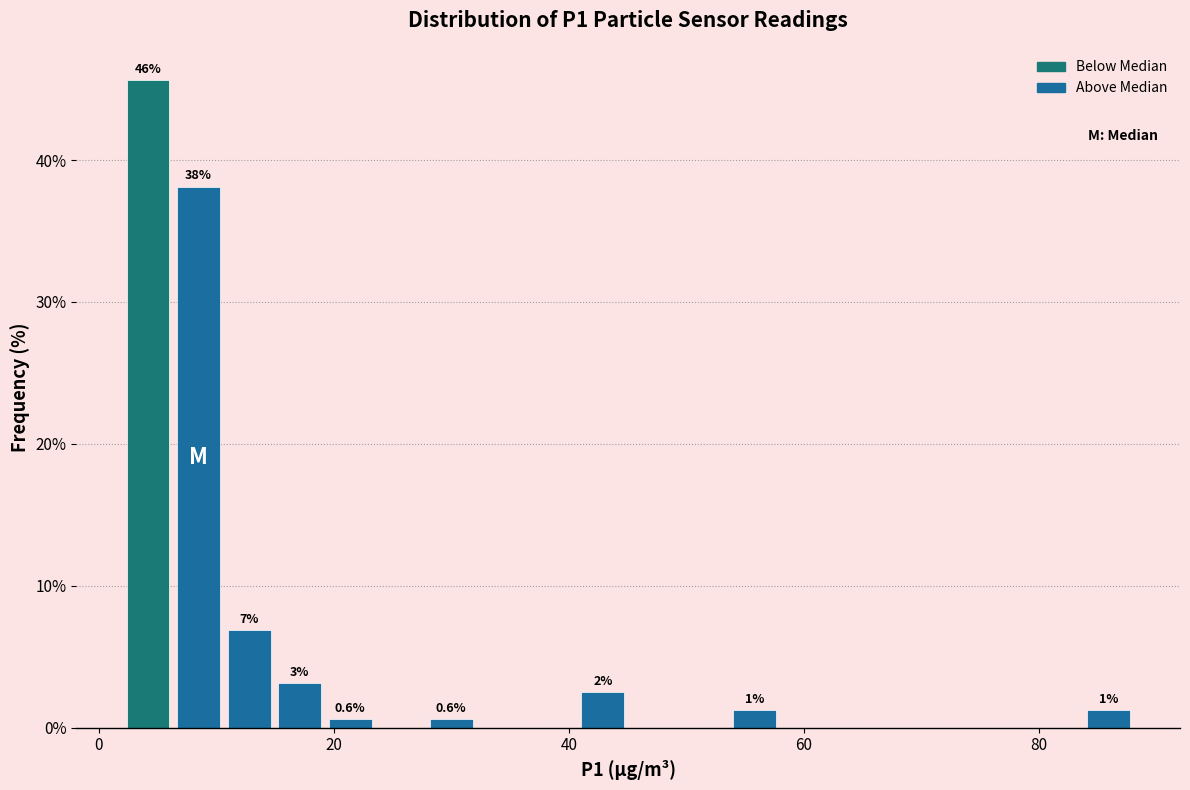

Around what value on the x-axis is the tallest bar? Give the approximate position of its centre, as read against the axis.

4